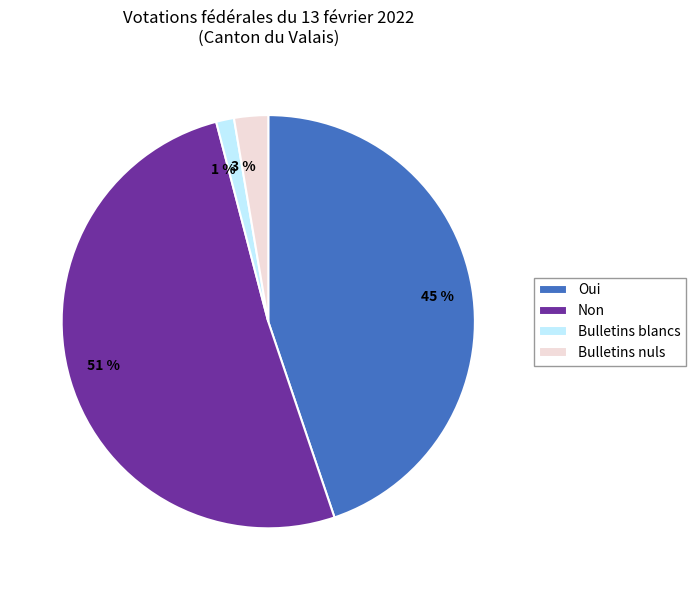

What is the majority slice?

Non